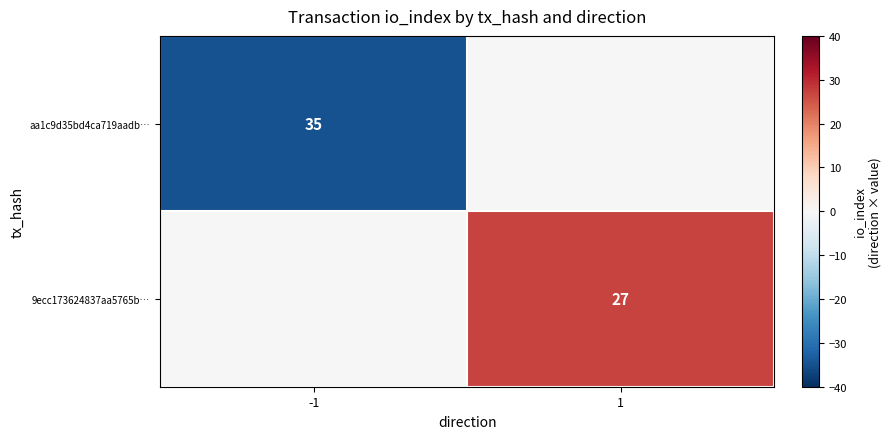

True or false: 9ecc173624837aa5765b… has a value of 11 at 1.

False